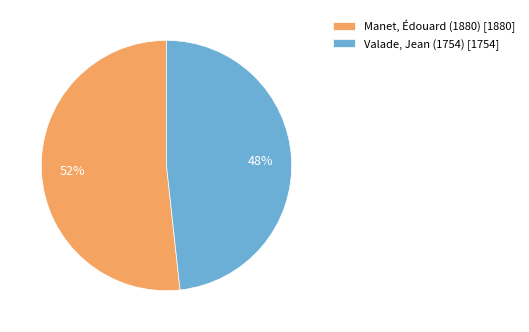

Between Manet, Édouard (1880) and Valade, Jean (1754), which is larger?

Manet, Édouard (1880)